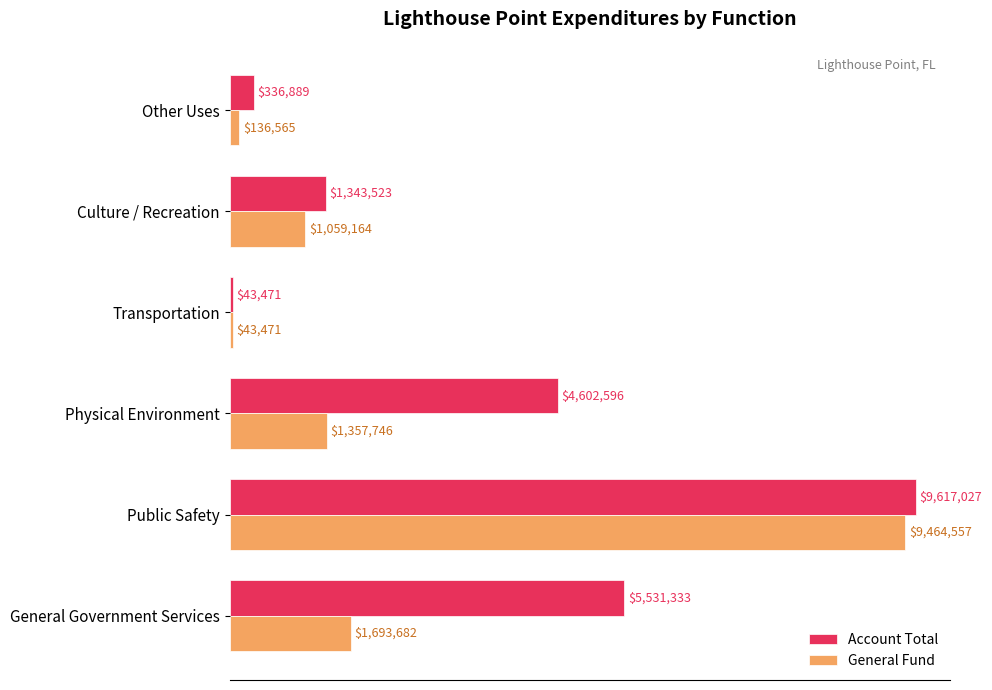

What are all the series names shown in the legend?

Account Total, General Fund